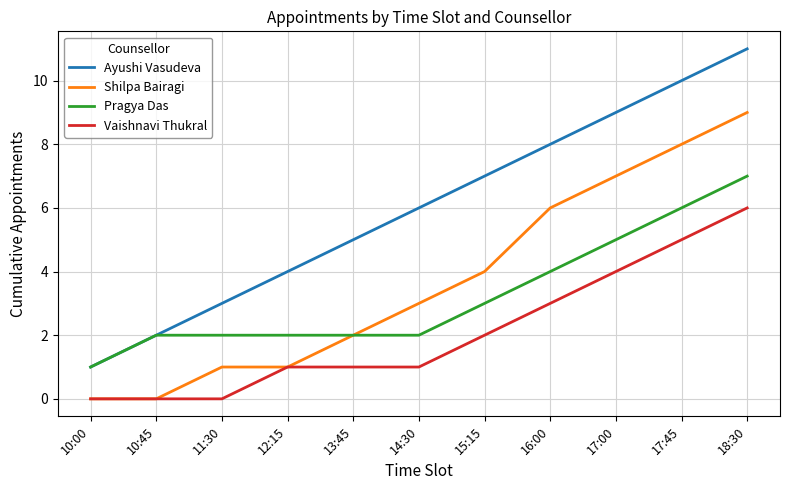

Reading left to right, extract all data points from this chart.

Ayushi Vasudeva: 1	2	3	4	5	6	7	8	9	10	11
Shilpa Bairagi: 0	0	1	1	2	3	4	6	7	8	9
Pragya Das: 1	2	2	2	2	2	3	4	5	6	7
Vaishnavi Thukral: 0	0	0	1	1	1	2	3	4	5	6